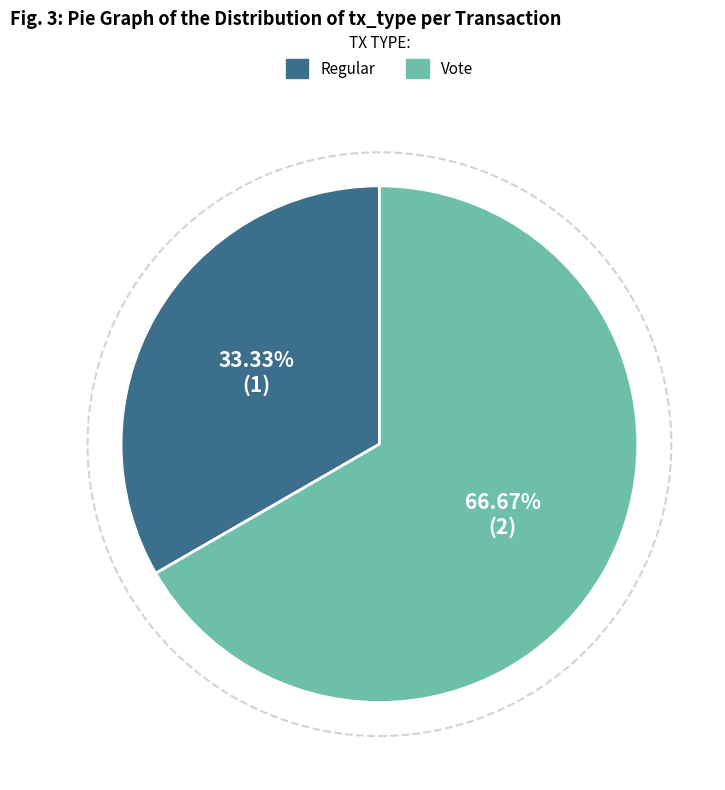

Between Regular and Vote, which is larger?

Vote